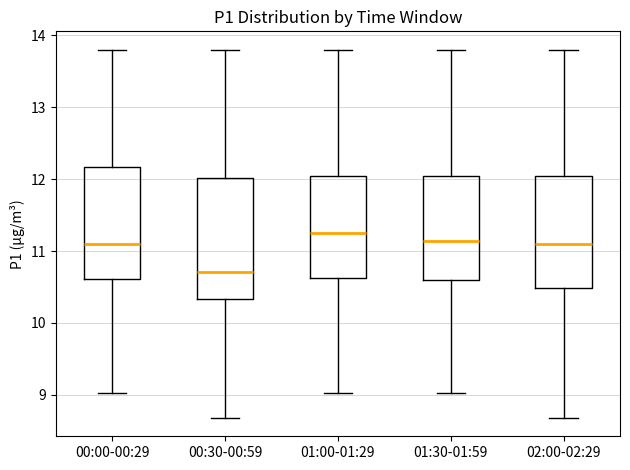

Which box's median line is the highest?

01:00-01:29